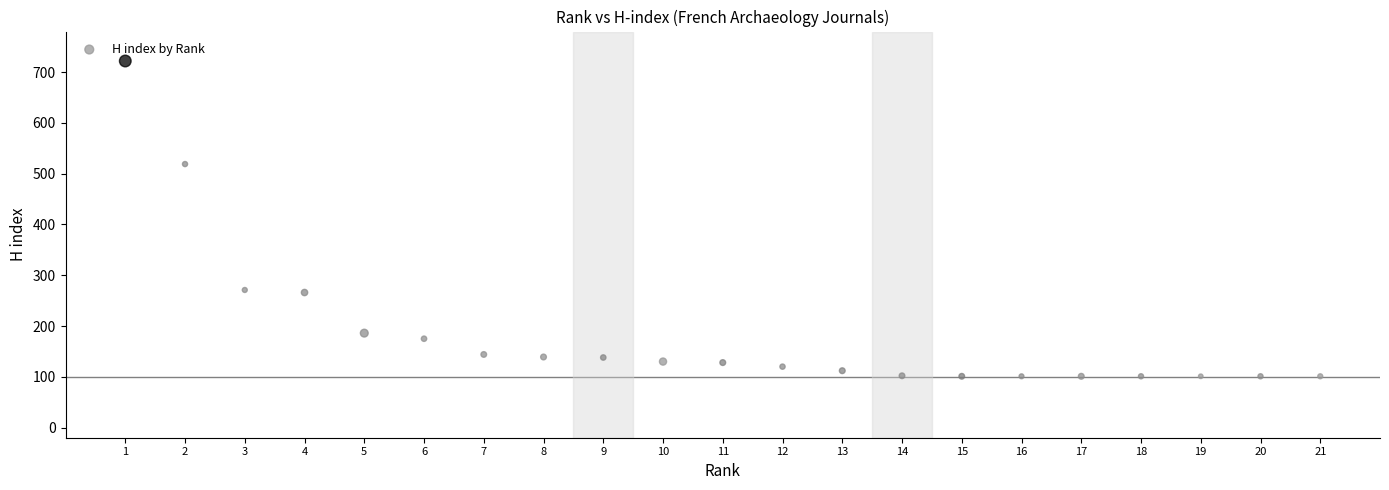

What is the range of Y values (max minus min)?

621